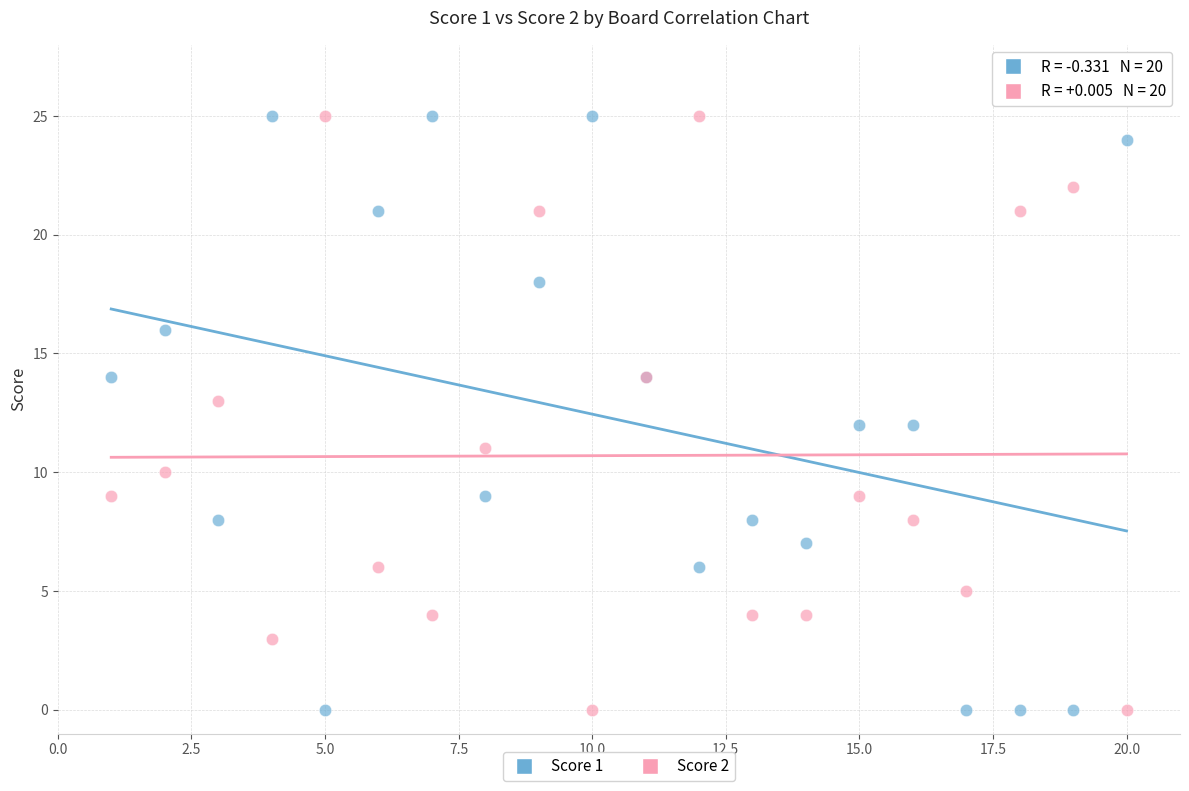

What is the X range (max minus min) for the scatter plot?

19